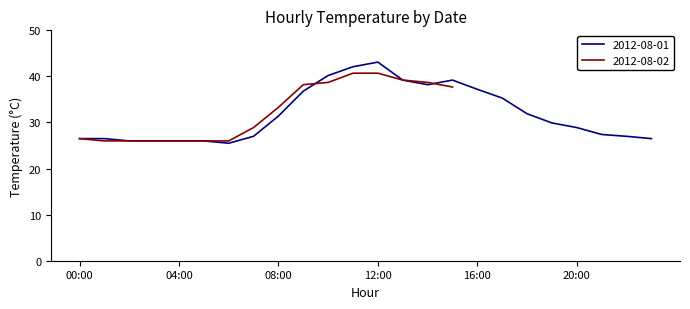

What is the greatest value displayed?

43.1